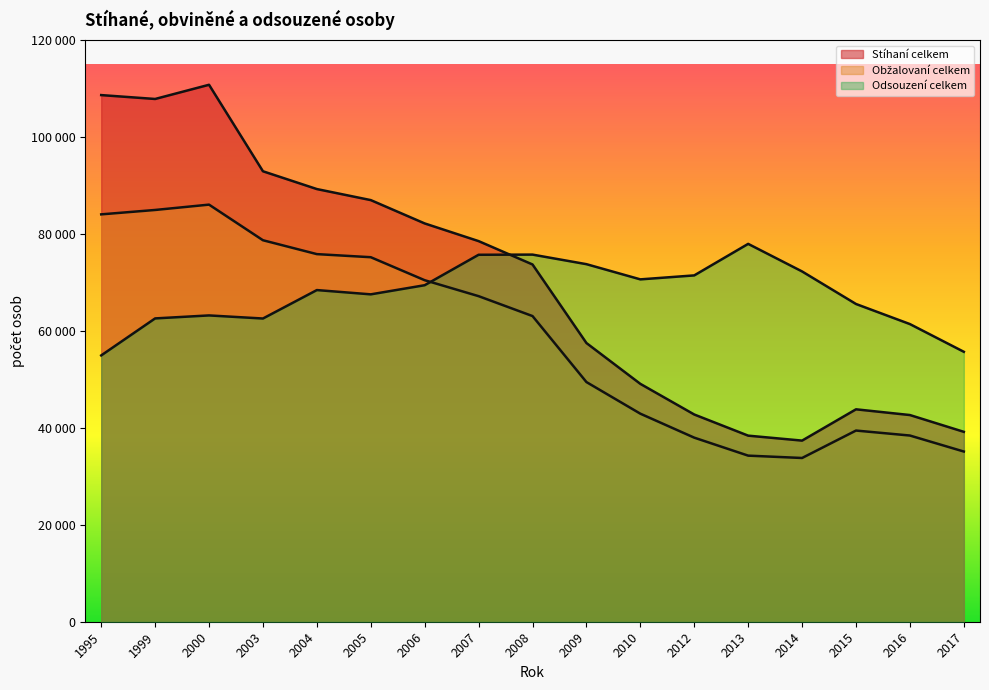

What is the value of the Obžalovaní celkem point at the 11th from the left?

42933